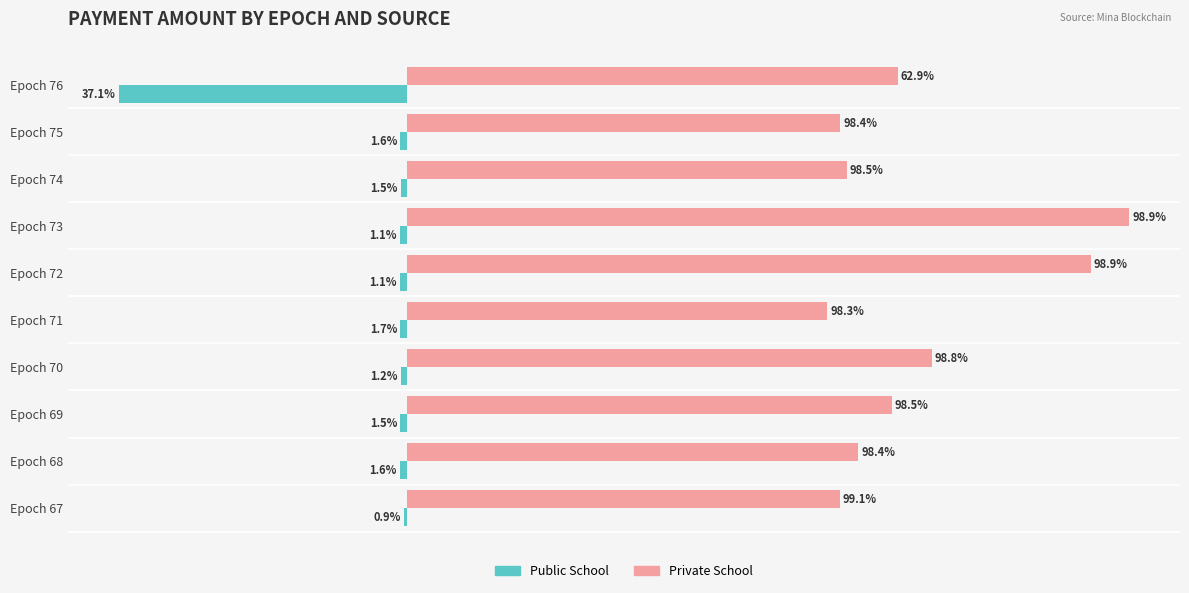

At how many categories does at least one series exceed 0?

10